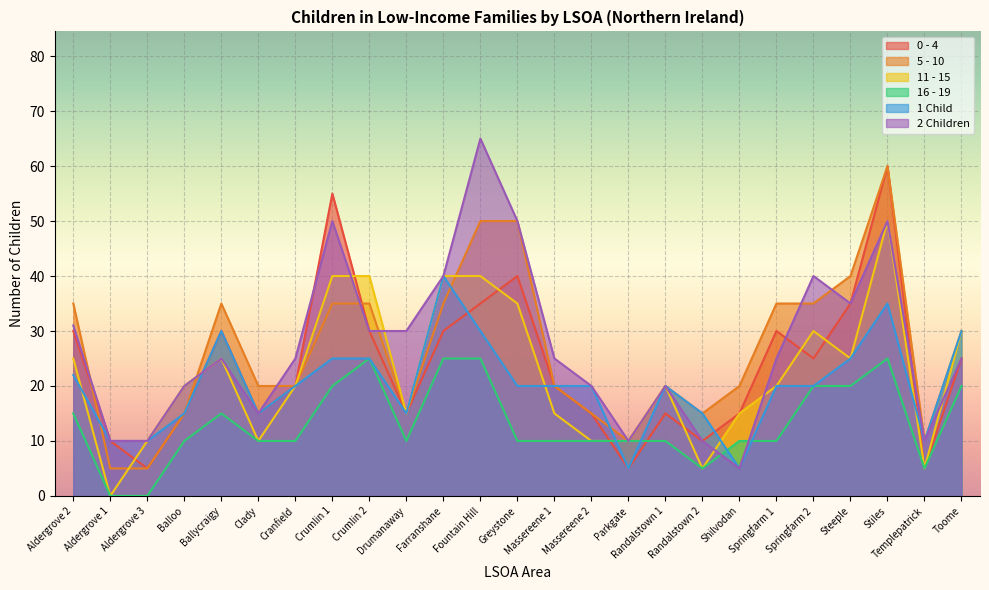

Where is the first local maximum for 5 - 10?

Ballycraigy